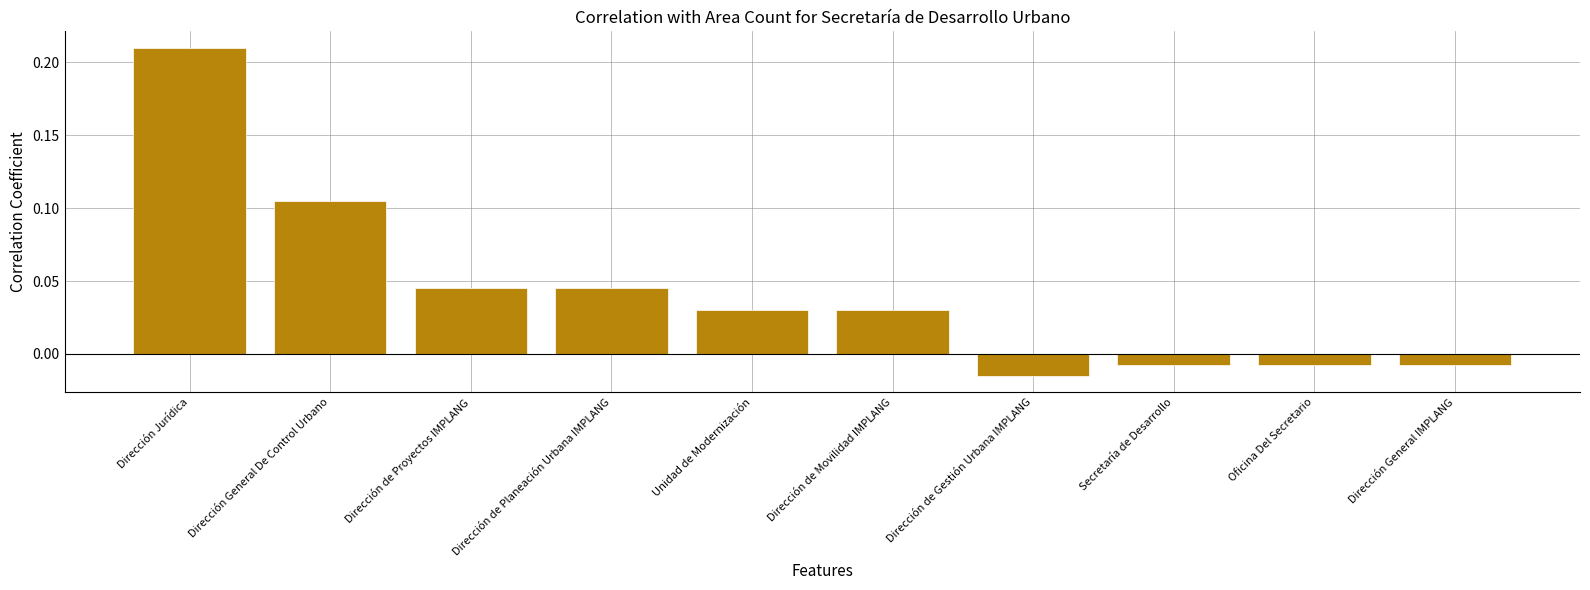

What is the sum of all values?

0.4